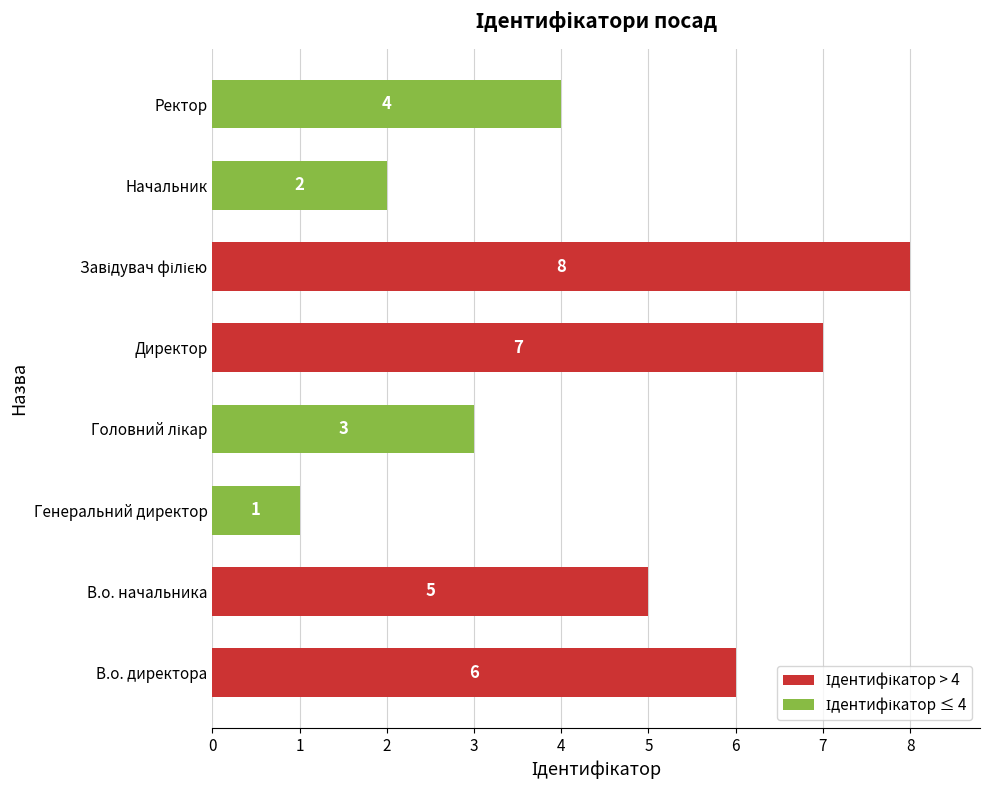

Where is the data nearest to the value 4?

Ректор